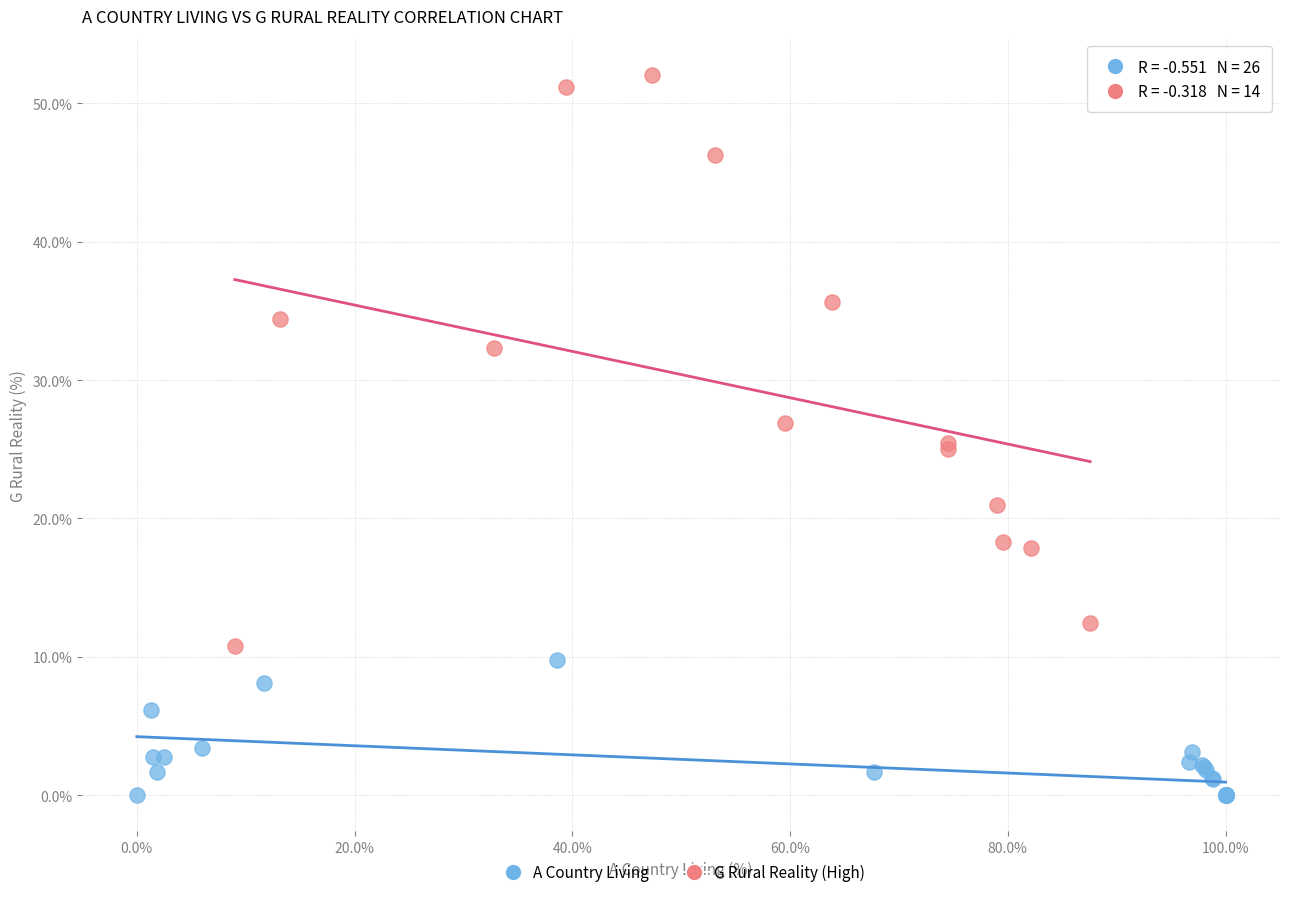

Which series contains the highest Y value?

G Rural Reality (High)